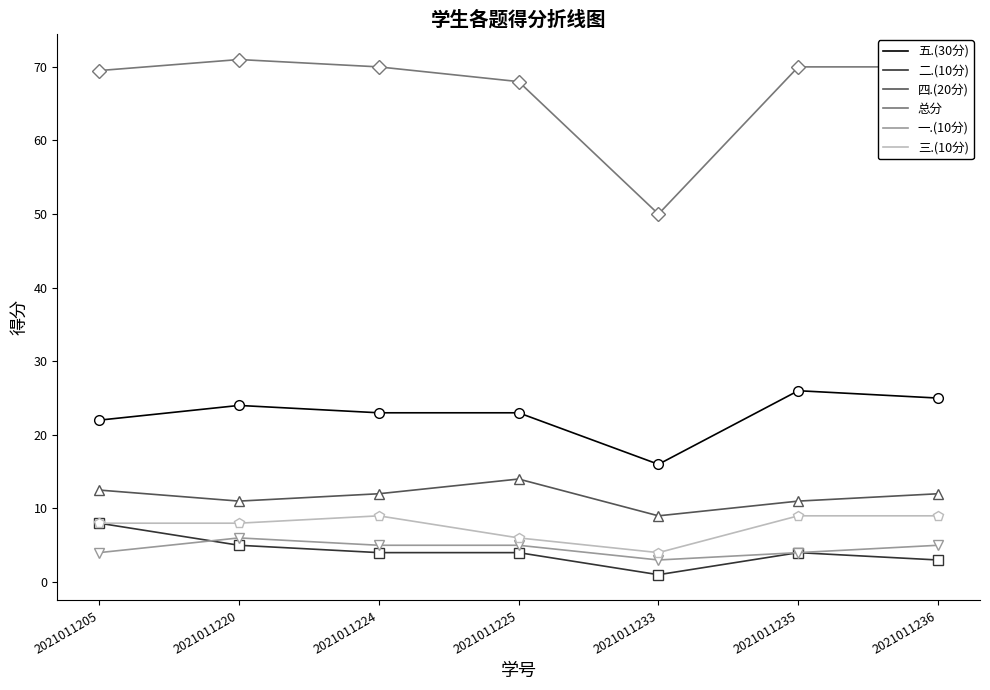

Rank the series by their maximum value, from highest to lowest.

总分, 五.(30分), 四.(20分), 三.(10分), 二.(10分), 一.(10分)